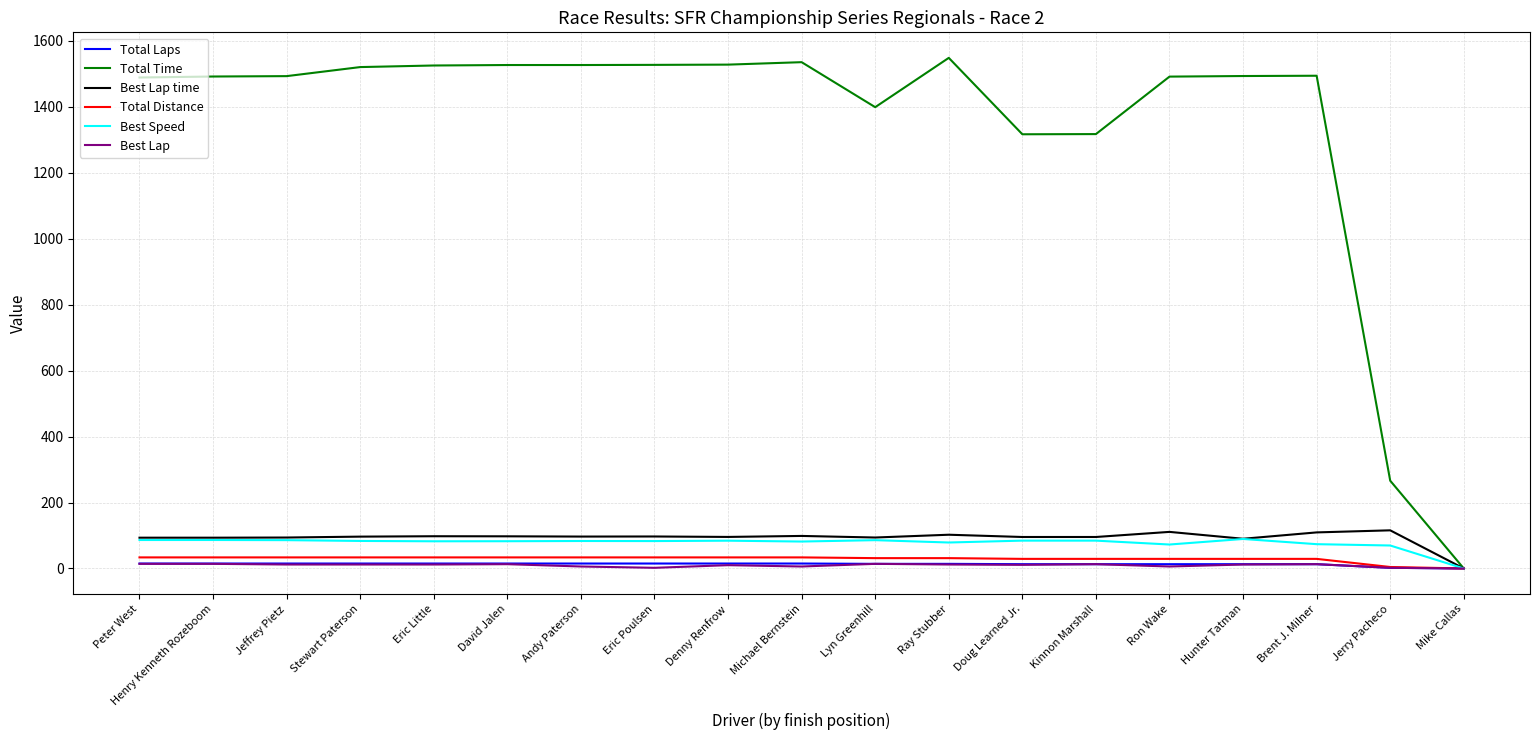

Between Eric Poulsen and Kinnon Marshall, which series saw the biggest shift?

Total Time